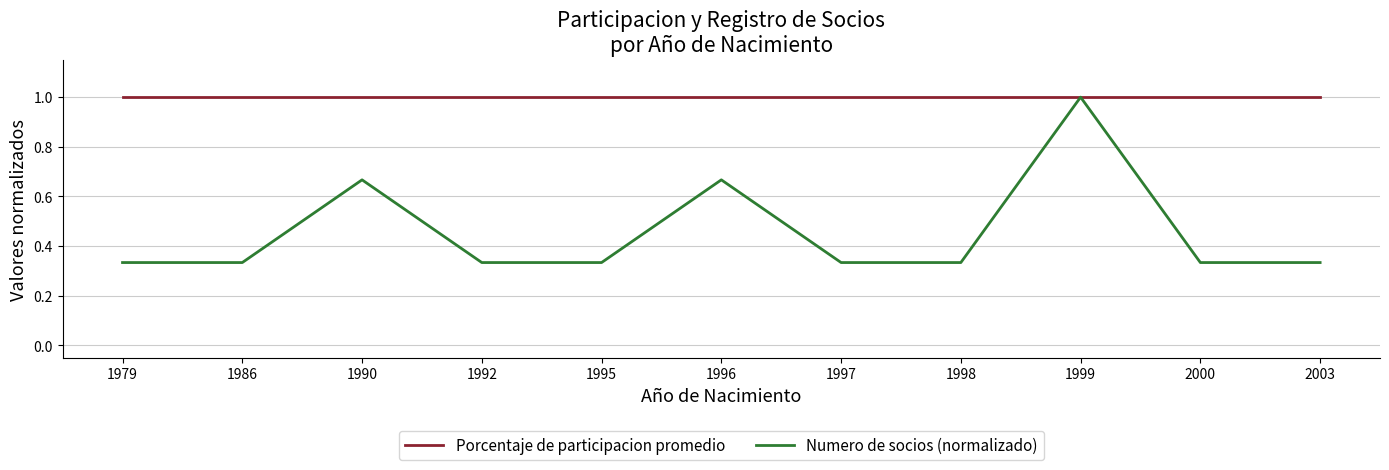

What is the maximum value shown in the chart?

1.0